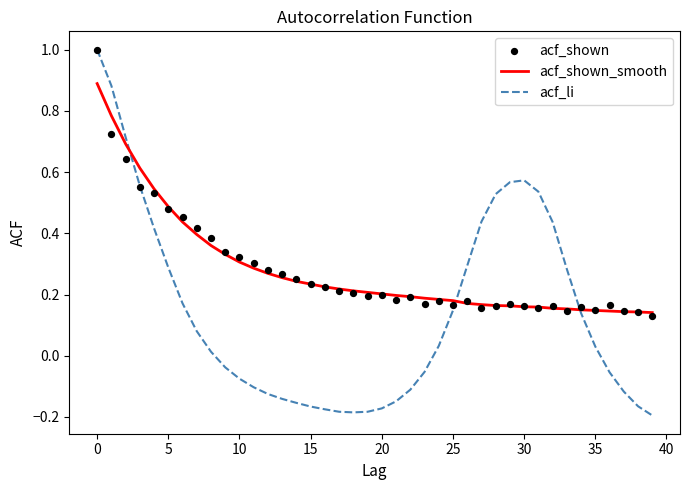

What is the total value across all series at 28?

0.9